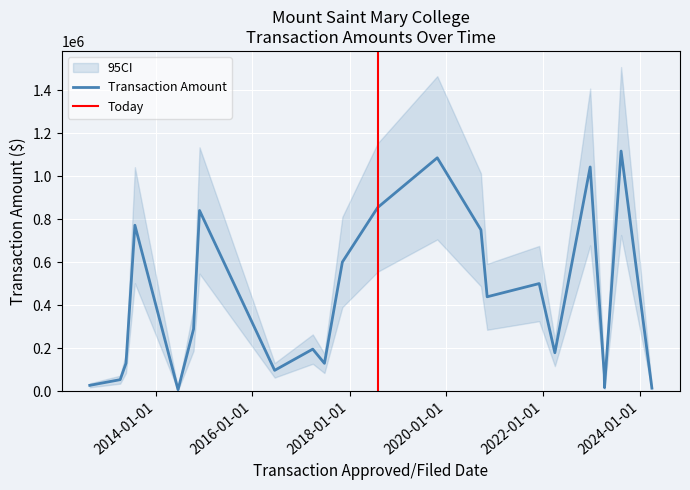

Rank the categories by value from highest to lowest.

08/09/2023, 10/24/2019, 12/19/2022, 08/01/2018, 11/28/2014, 07/29/2013, 09/17/2020, 11/08/2017, 11/30/2021, 11/03/2020, 10/14/2014, 03/30/2017, 03/28/2022, 05/23/2013, 06/26/2017, 06/16/2016, 04/04/2023, 04/09/2013, 08/23/2012, 04/06/2023, 03/28/2024, 06/19/2014